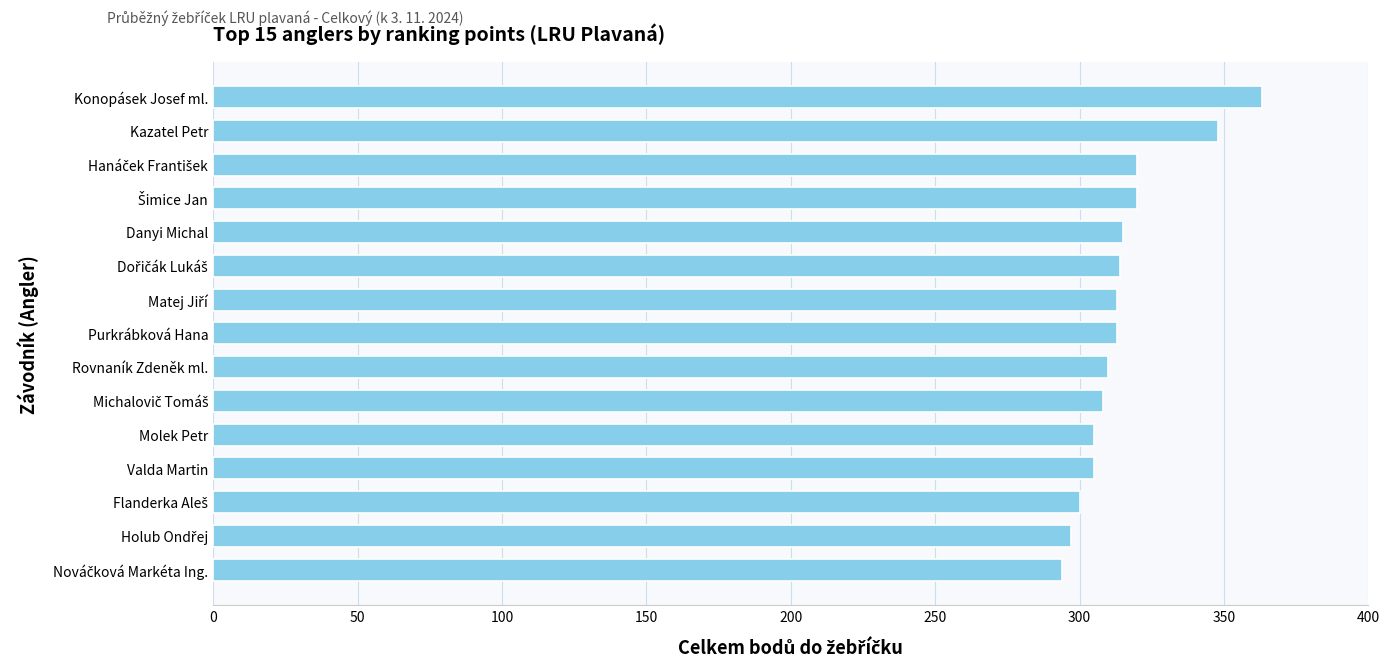

How many data points are less than 313?

7